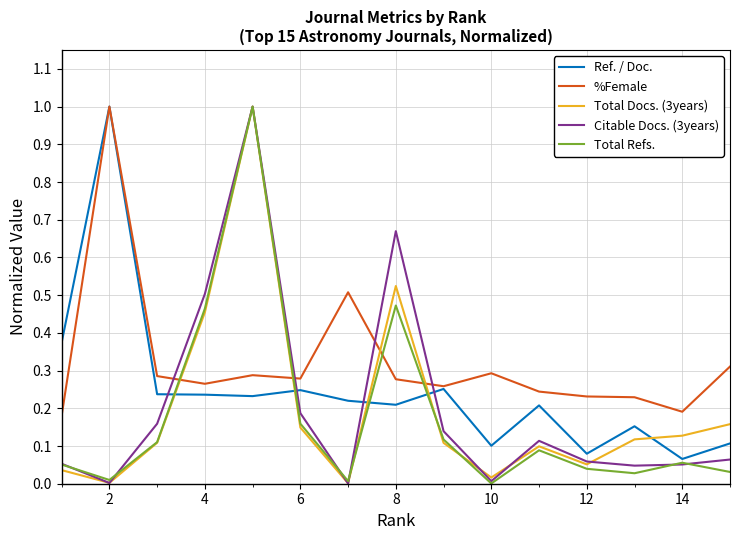

How many intersections are there between Total Docs. (3years) and %Female?

4